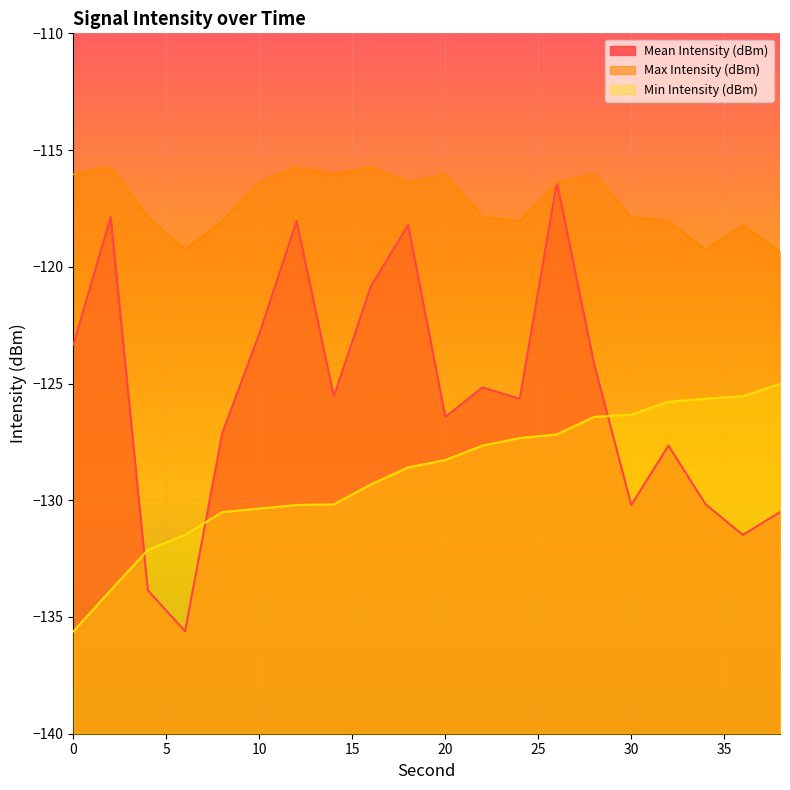

What is the difference between the maximum and minimum values in the Min Intensity (dBm) series?

10.6